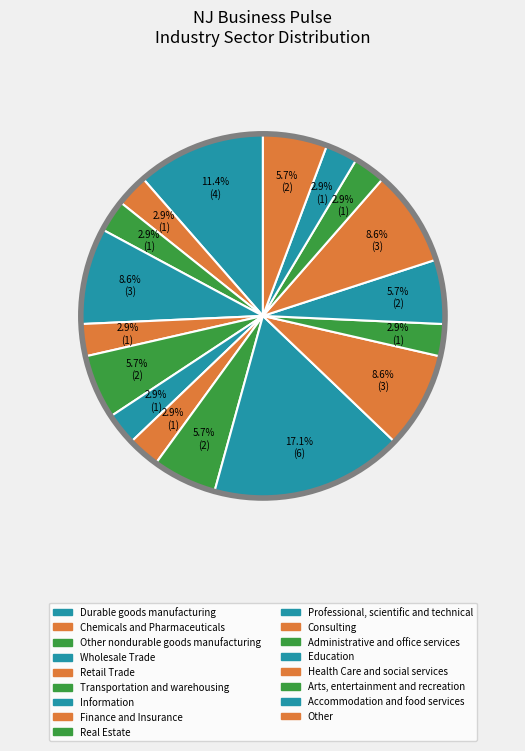

Which slice is the largest?

Professional, scientific and technical